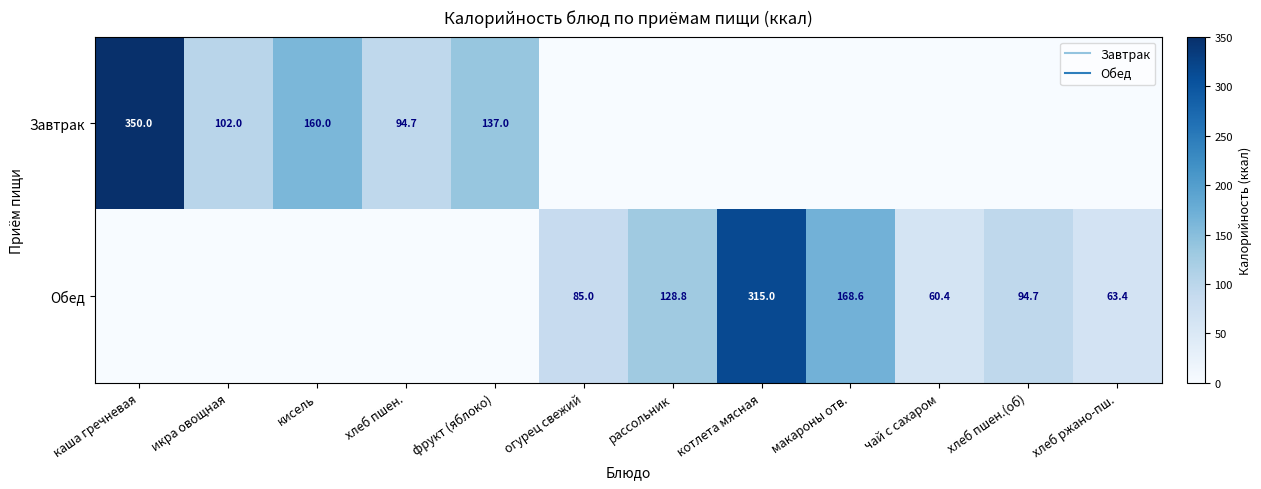

What is the average value of the Завтрак series?

70.3